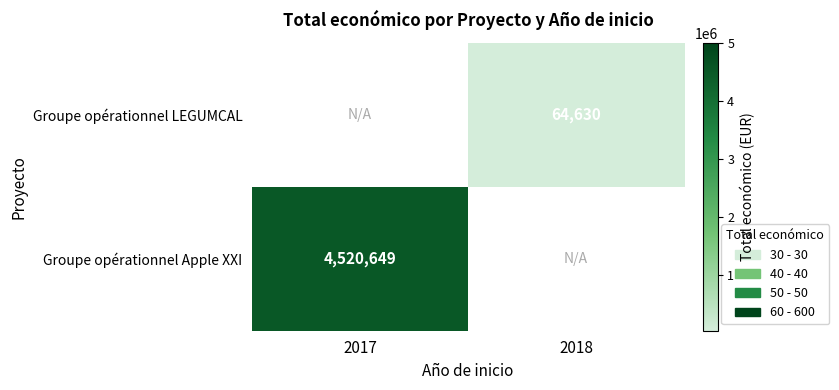

Is it true that Groupe opérationnel Apple XXI equals 4520649 at 2017?

True